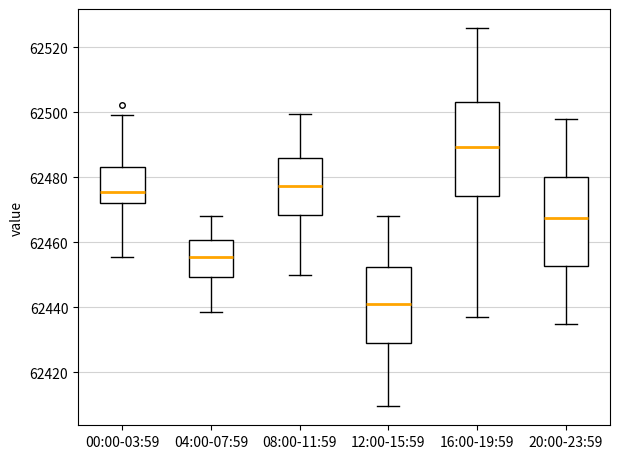

Reading left to right, transcribe this box plot: for each box, give where its median line is, the range the box spans, and where its two whiskers end, as read against the y-axis. The values are not printed on the chart, so give them approximately, as read against the axis.

00:00-03:59: median 62476, box 62472 to 62484, whiskers 62456 to 62500
04:00-07:59: median 62456, box 62450 to 62460, whiskers 62438 to 62468
08:00-11:59: median 62478, box 62468 to 62486, whiskers 62450 to 62500
12:00-15:59: median 62442, box 62428 to 62452, whiskers 62410 to 62468
16:00-19:59: median 62490, box 62474 to 62504, whiskers 62438 to 62526
20:00-23:59: median 62468, box 62452 to 62480, whiskers 62436 to 62498